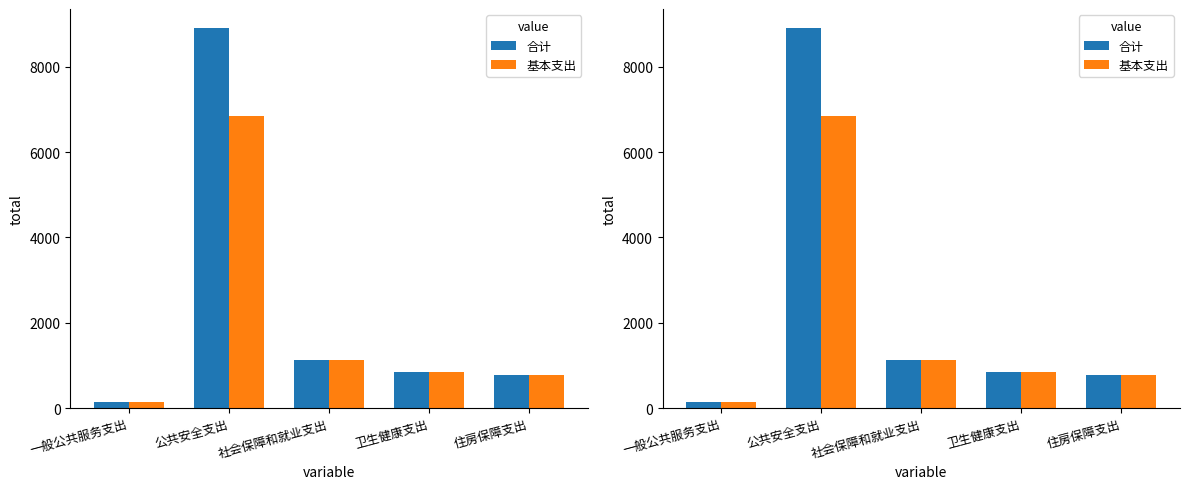

What is the highest value of the 基本支出 series?

6854.6